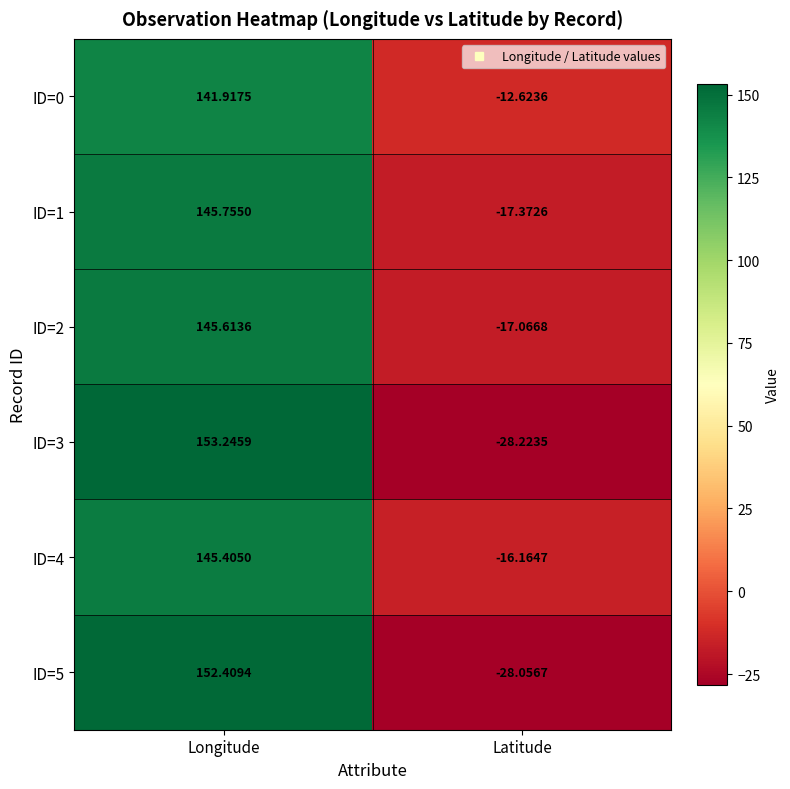

Count the number of categories in the chart.

2